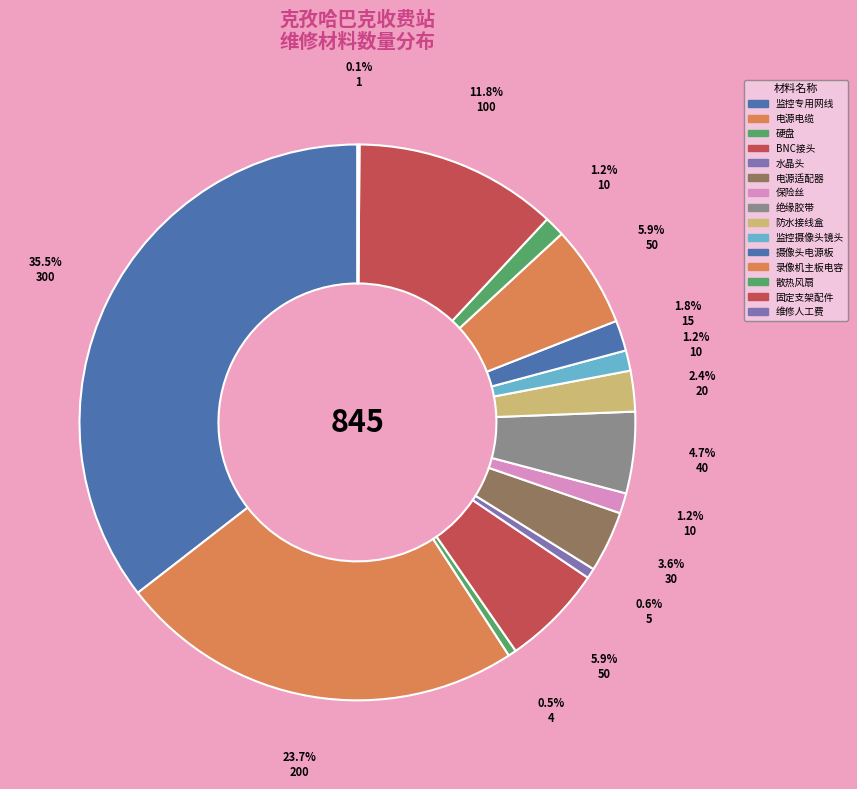

Which category has the biggest portion of the pie?

监控专用网线